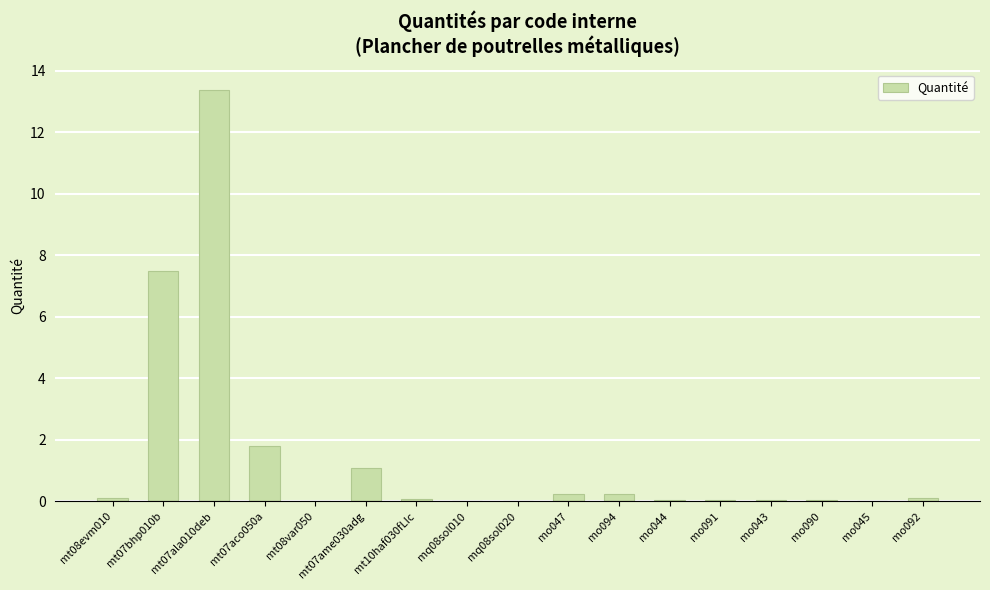

Which has a higher value, mt07aco050a or mo091?

mt07aco050a